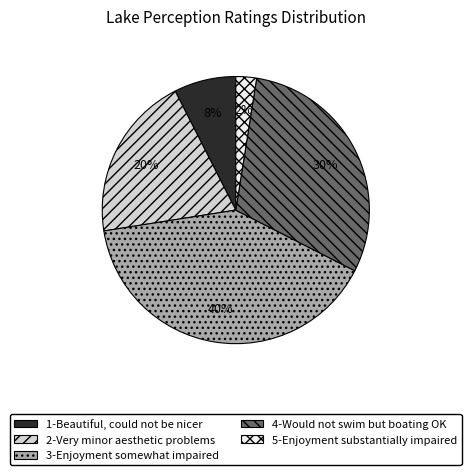

Combined, do 1-Beautiful, could not be nicer and 4-Would not swim but boating OK account for over 50%?

No